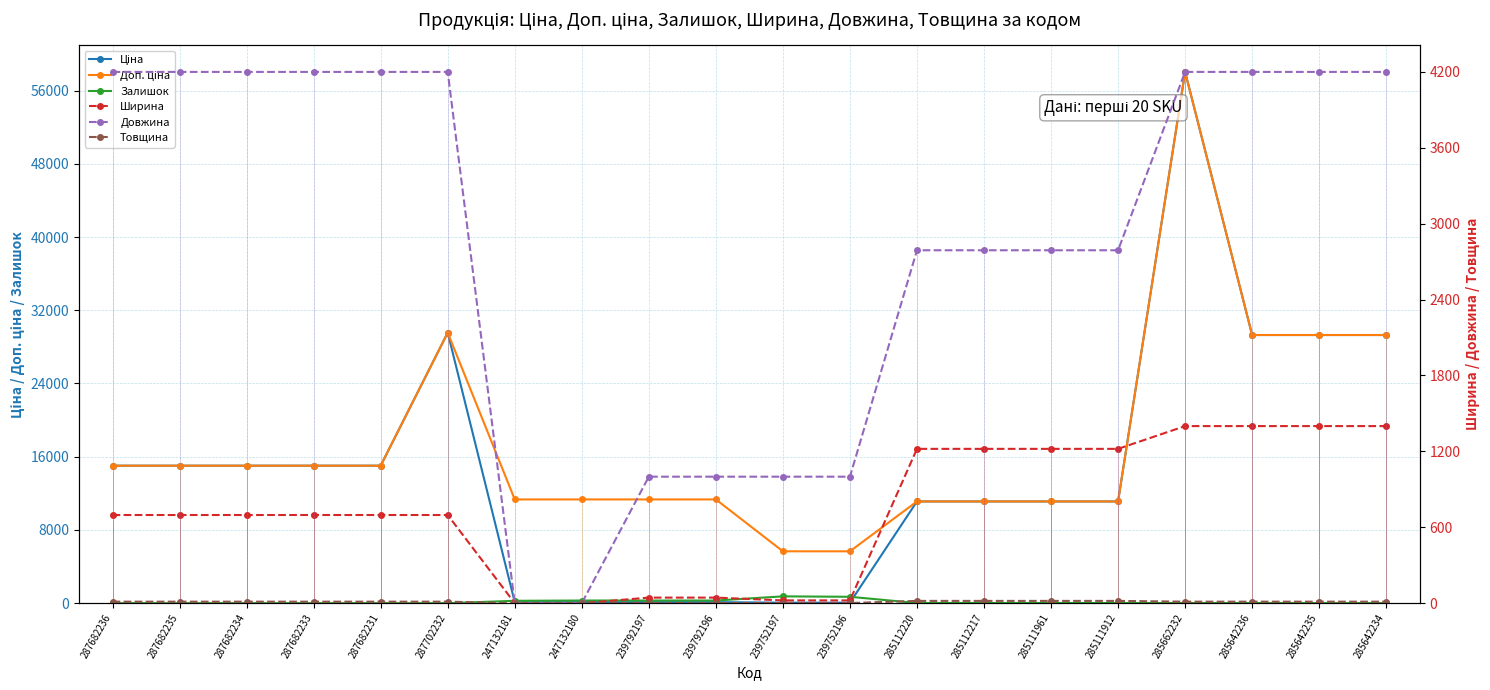

Which category has the lowest value across all series?

287682236